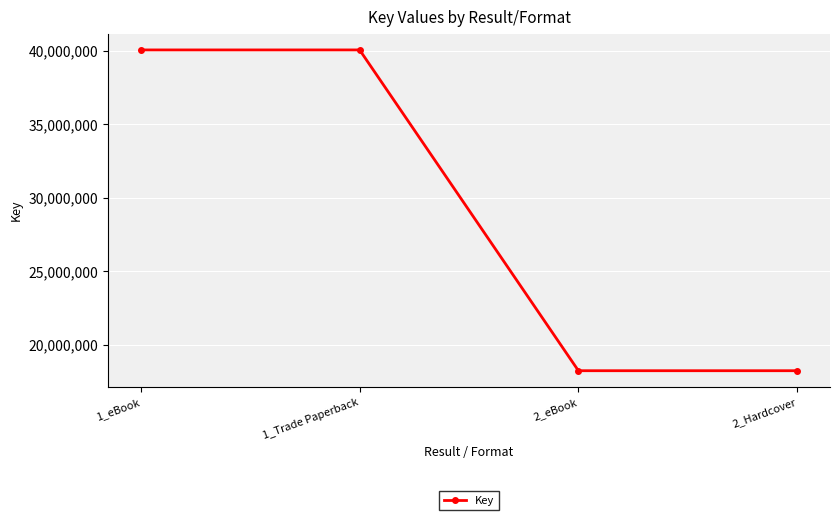

What is the difference between the maximum and minimum values?

21791749